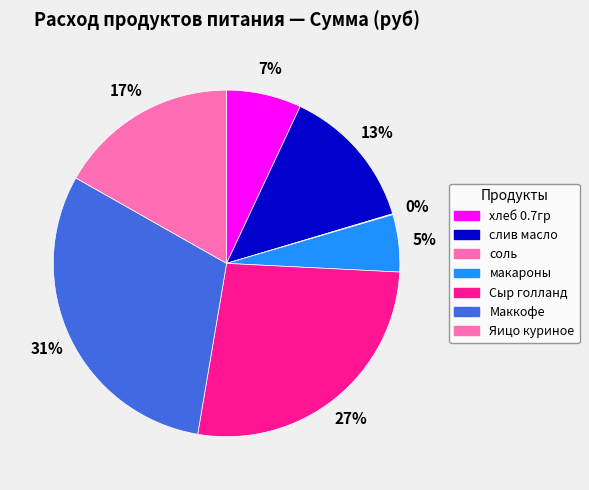

Is there a majority slice in this chart?

No